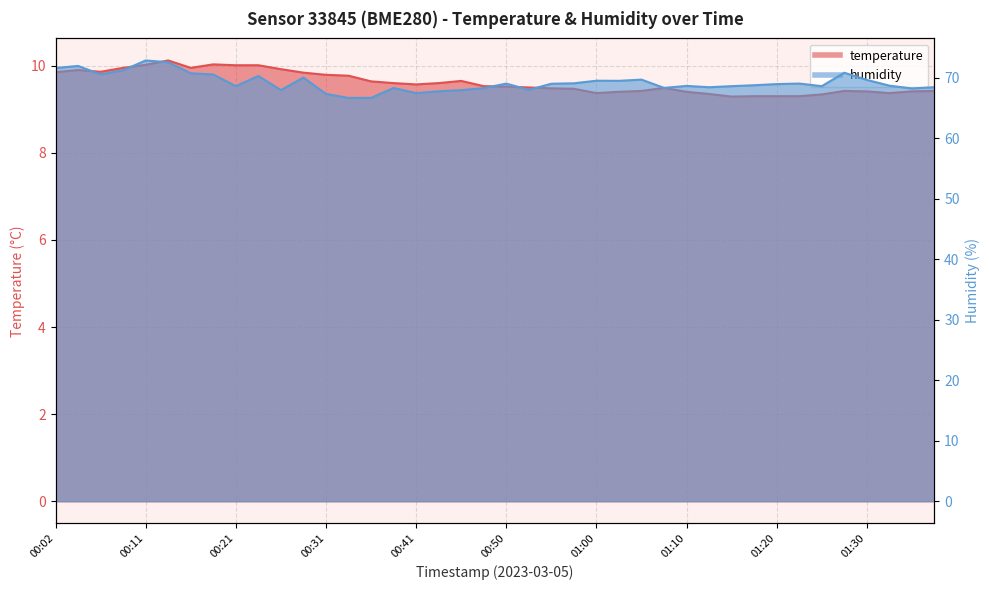

Does the chart have visible grid lines?

Yes